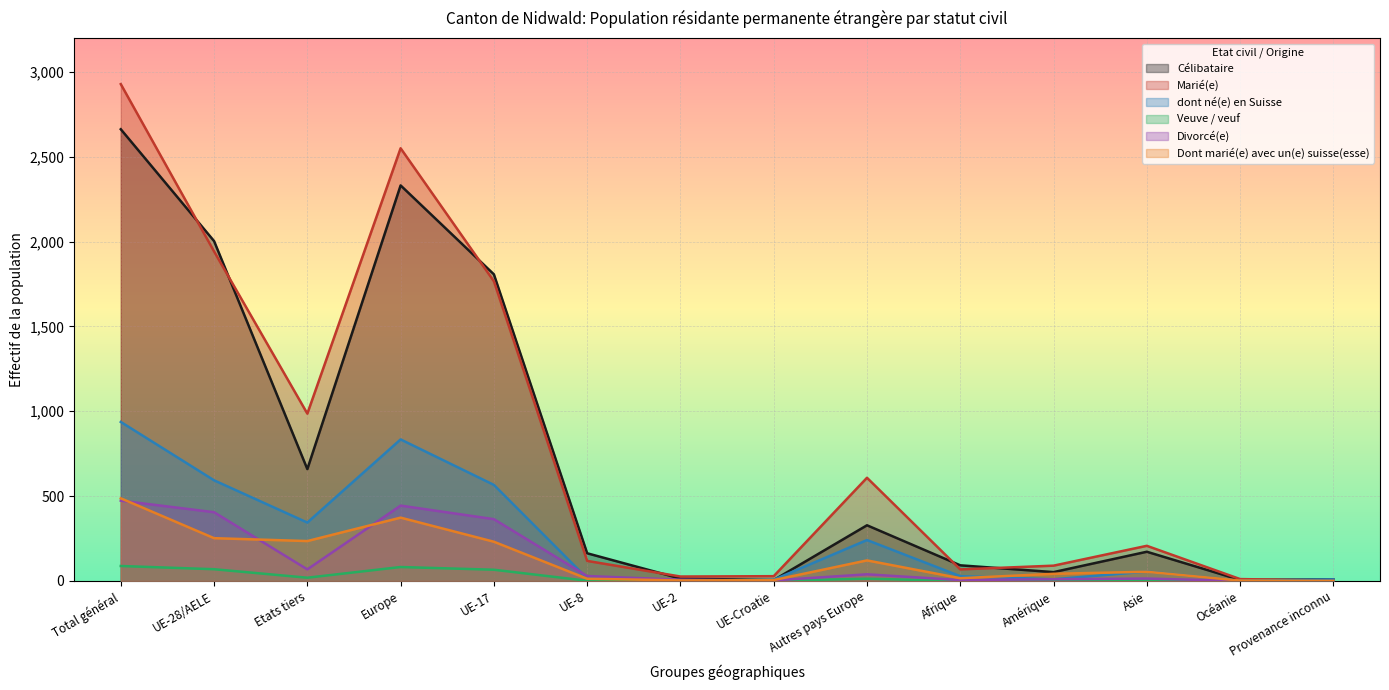

Which category has the lowest value in the Veuve / veuf series?

Afrique